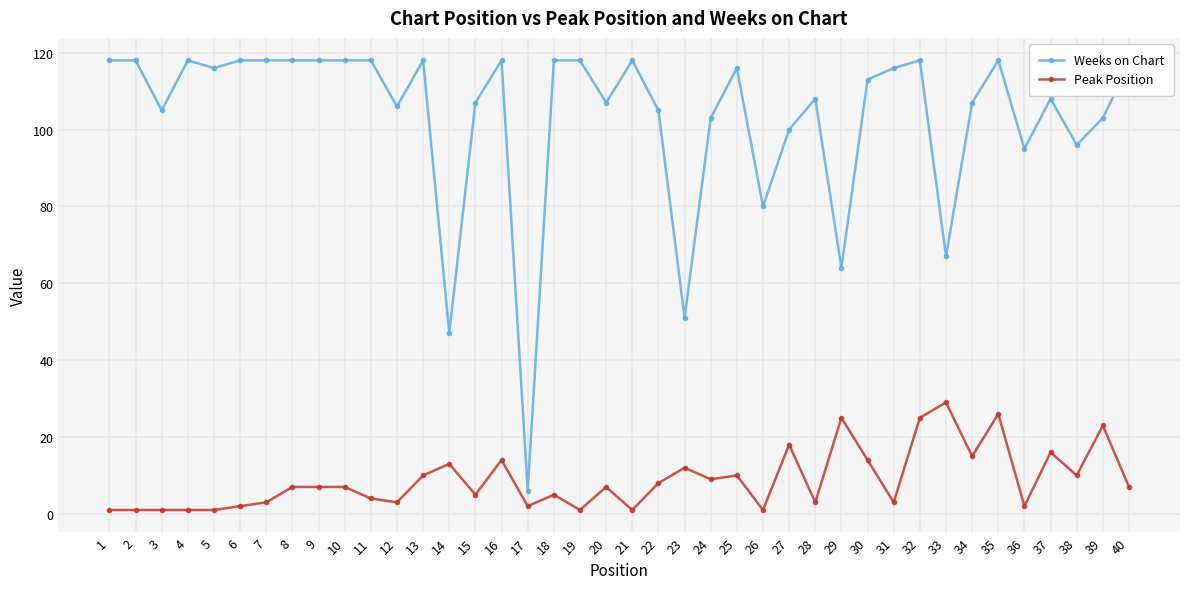

True or false: Weeks on Chart and Peak Position intersect in this chart.

False